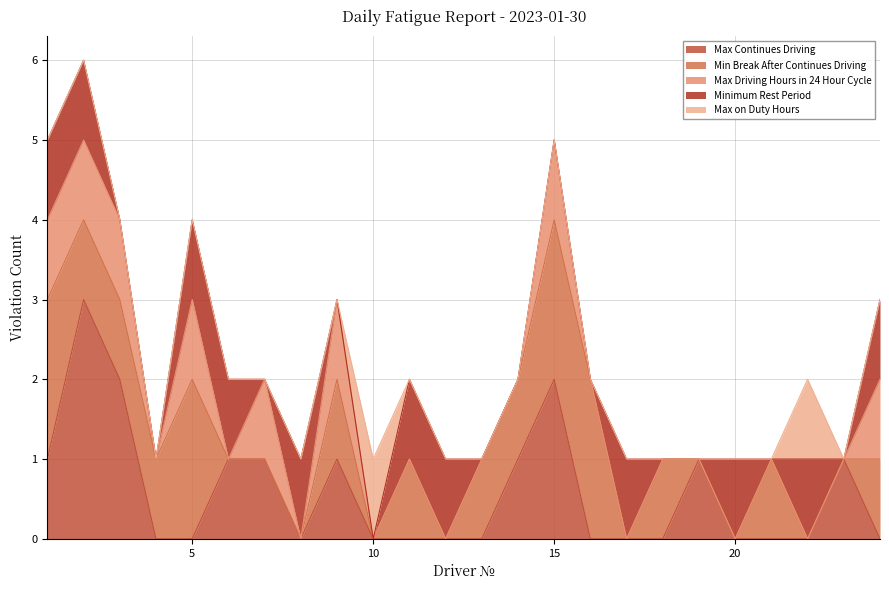

How many intersections are there between Max Driving Hours in 24 Hour Cycle and Minimum Rest Period?

3